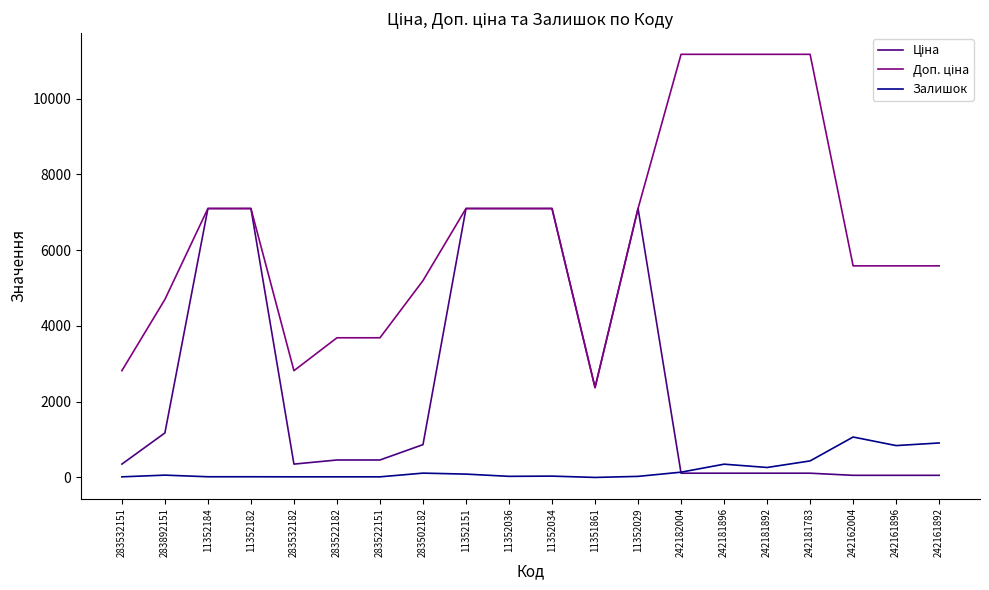

True or false: Залишок has a value of 841.0 at 242161896.

True